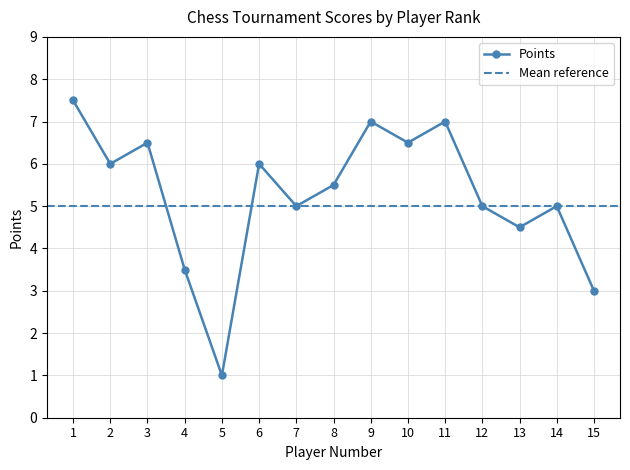

How many data points are less than 5?

4